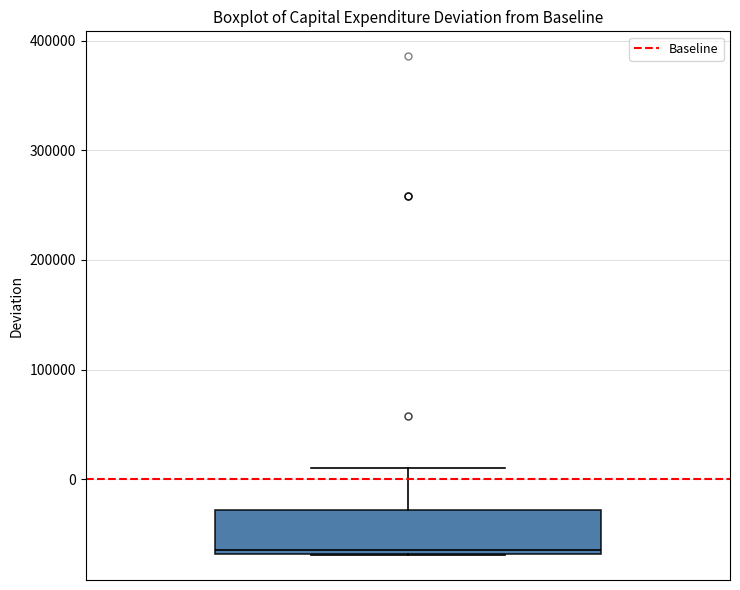

Transcribe this box plot: give where the median line is, the range the box spans, and where the two whiskers end, as read against the y-axis. The values are not printed on the chart, so give them approximately, as read against the axis.

median -60000, box -70000 to -30000, whiskers -70000 to 10000